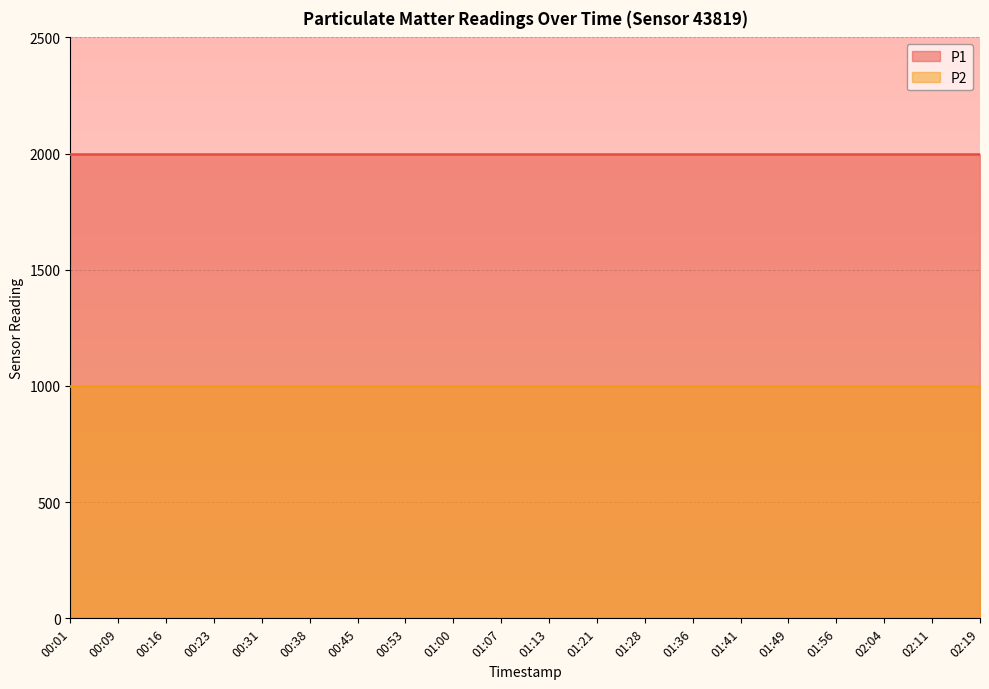

Rank the categories by P2 value from lowest to highest.

00:01, 00:09, 00:16, 00:23, 00:31, 00:38, 00:45, 00:53, 01:00, 01:07, 01:13, 01:21, 01:28, 01:36, 01:41, 01:49, 01:56, 02:04, 02:11, 02:19